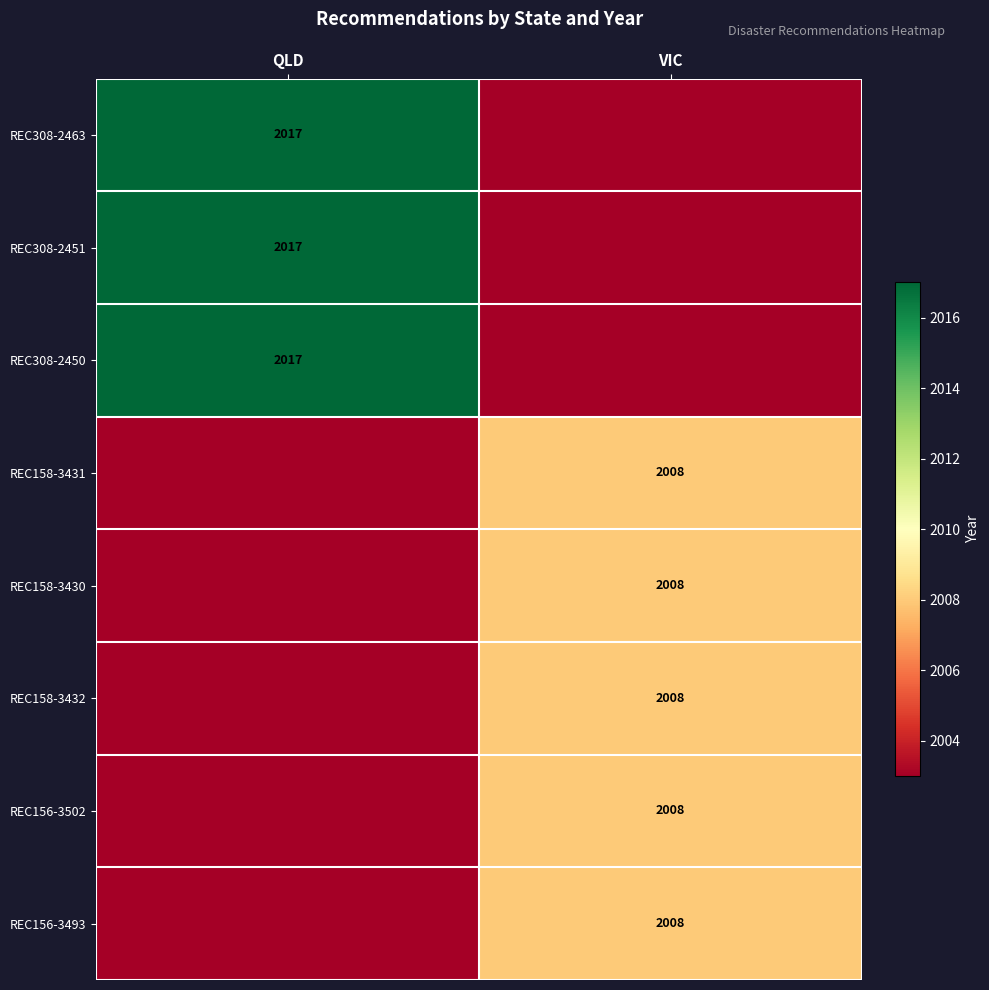

True or false: REC158-3431 has a value of 2008 at VIC.

True